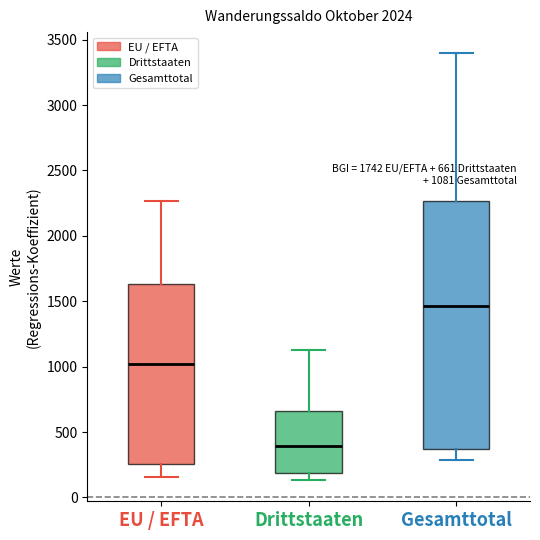

Comparing the boxes themselves (not the whiskers), which one is the tallest?

Gesamttotal